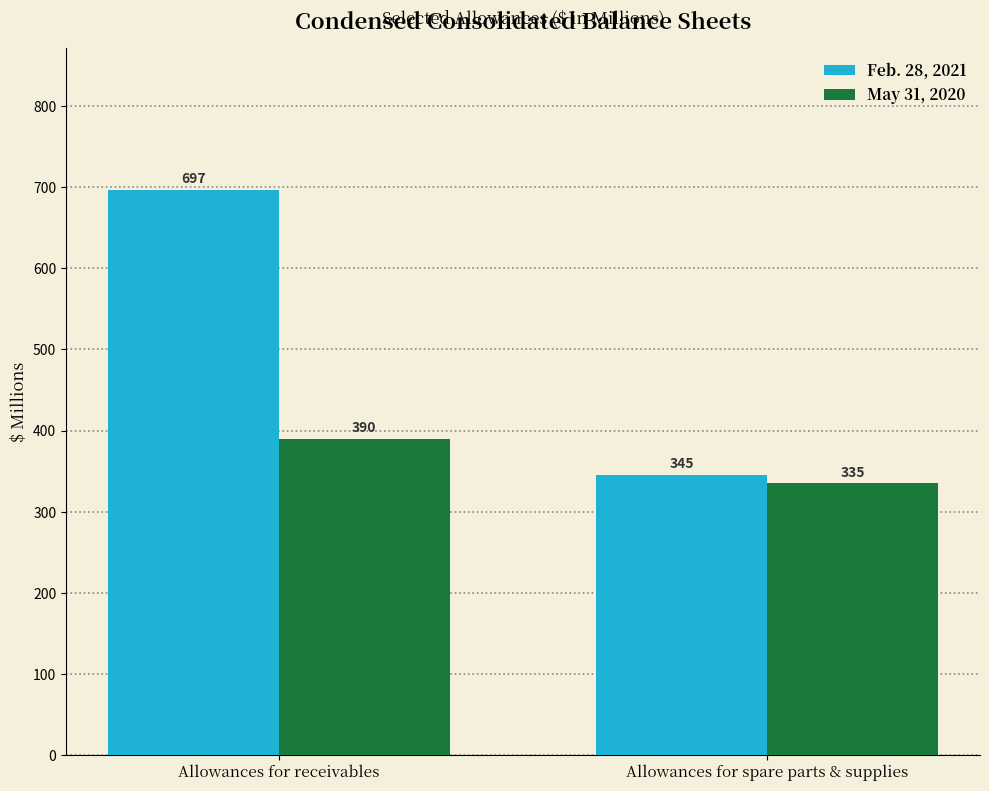

Are the bars horizontal?

No